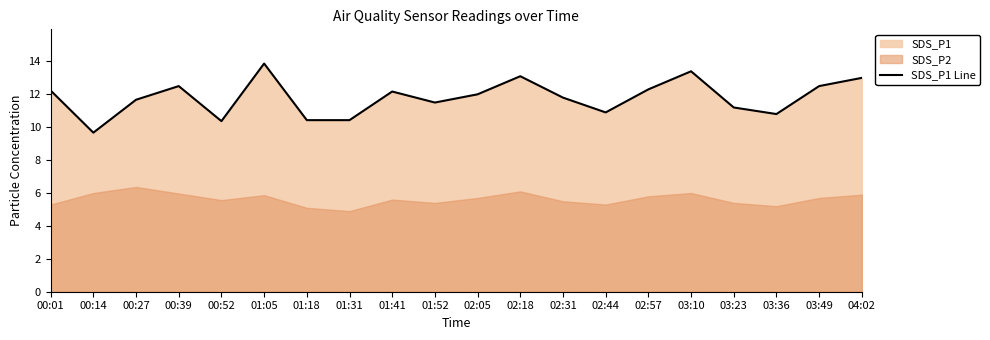

Does the chart have visible grid lines?

No